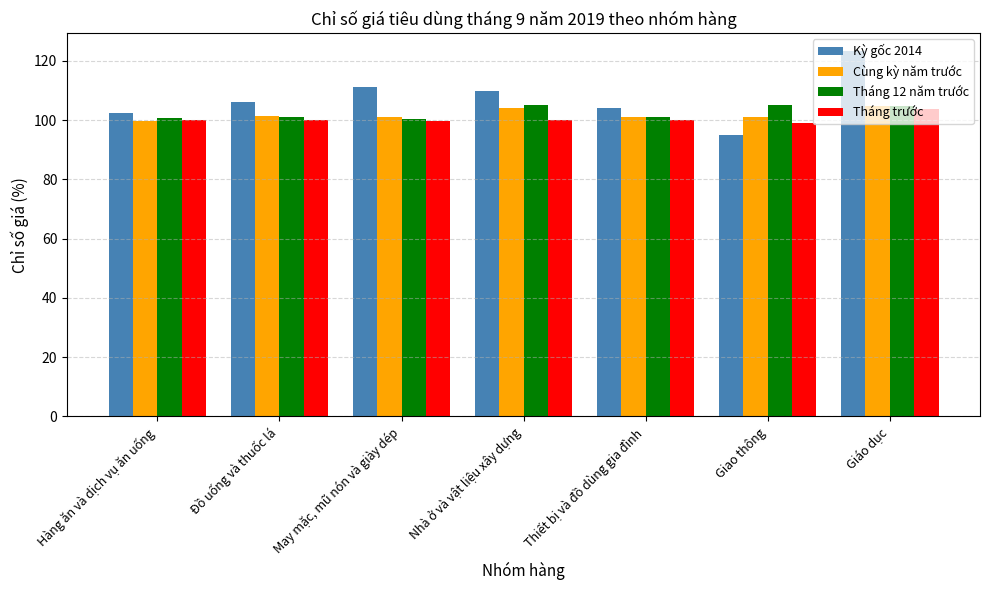

Is it true that Tháng 12 năm trước equals 100.7 at Hàng ăn và dịch vụ ăn uống?

True